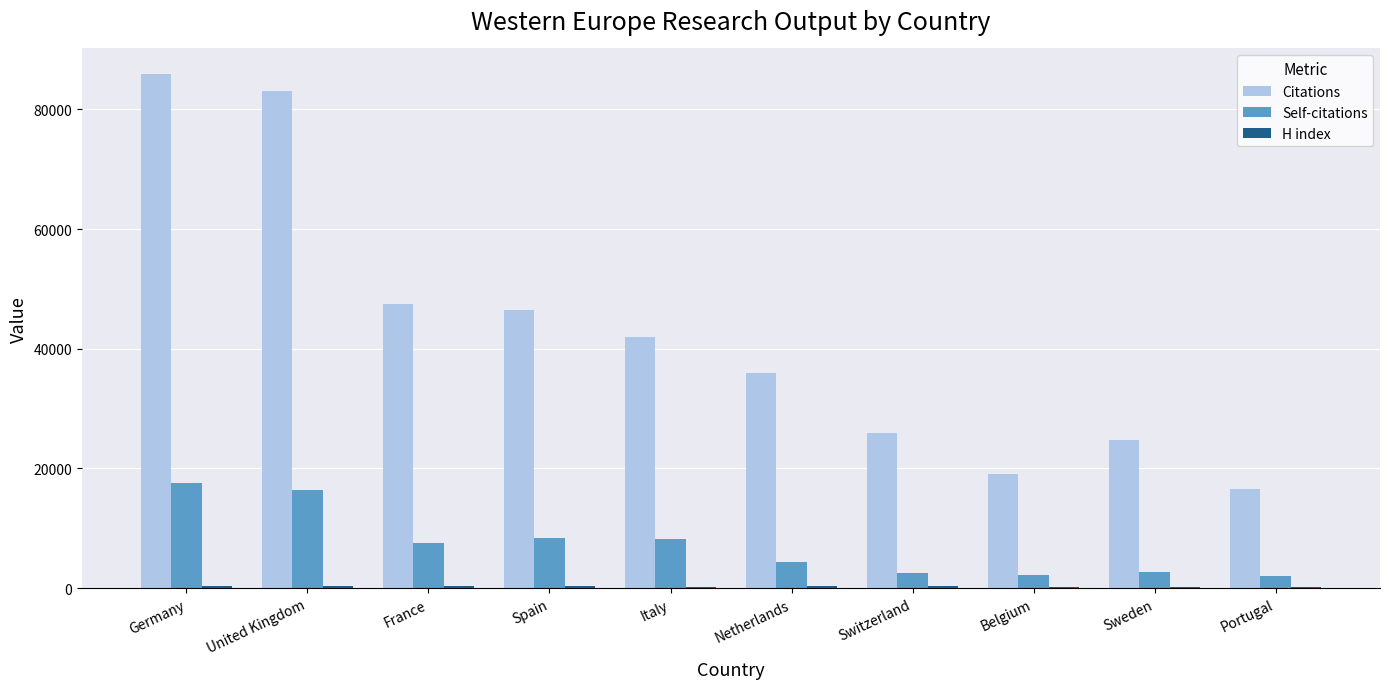

Which series changed the most between Switzerland and Portugal?

Citations